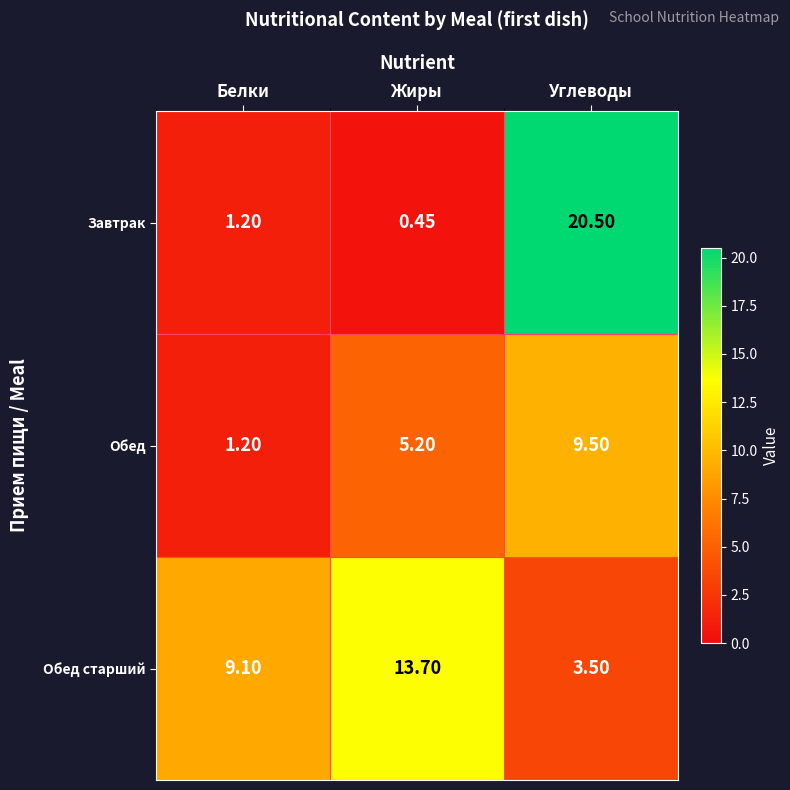

Where is Обед nearest to the value 5?

Жиры